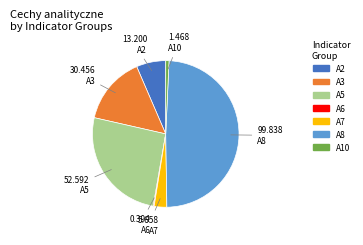

The A10 slice represents 1% of the pie. True or false?

True